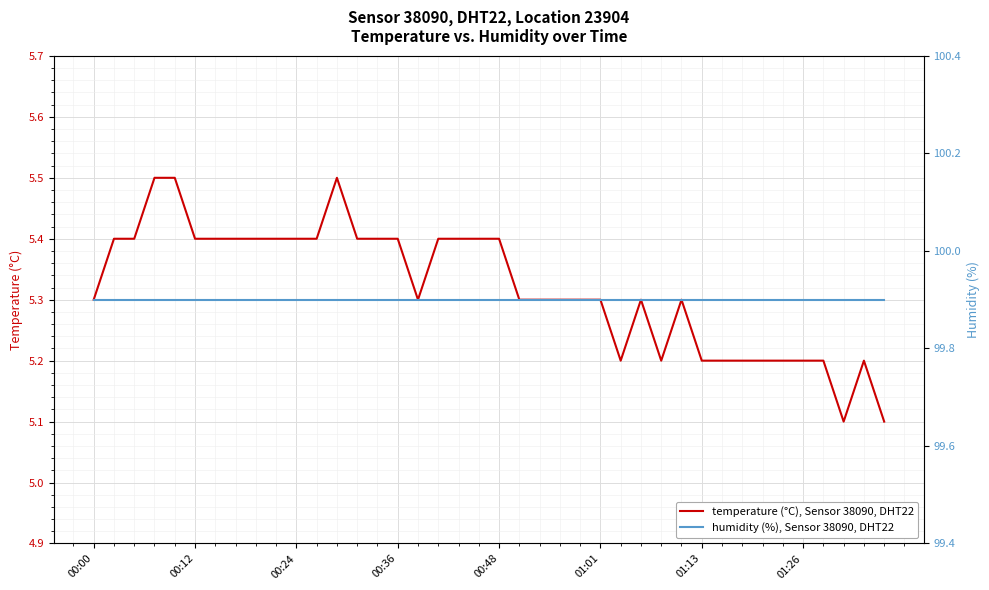

Where is temperature (°C), Sensor 38090, DHT22 nearest to the value 5?

37